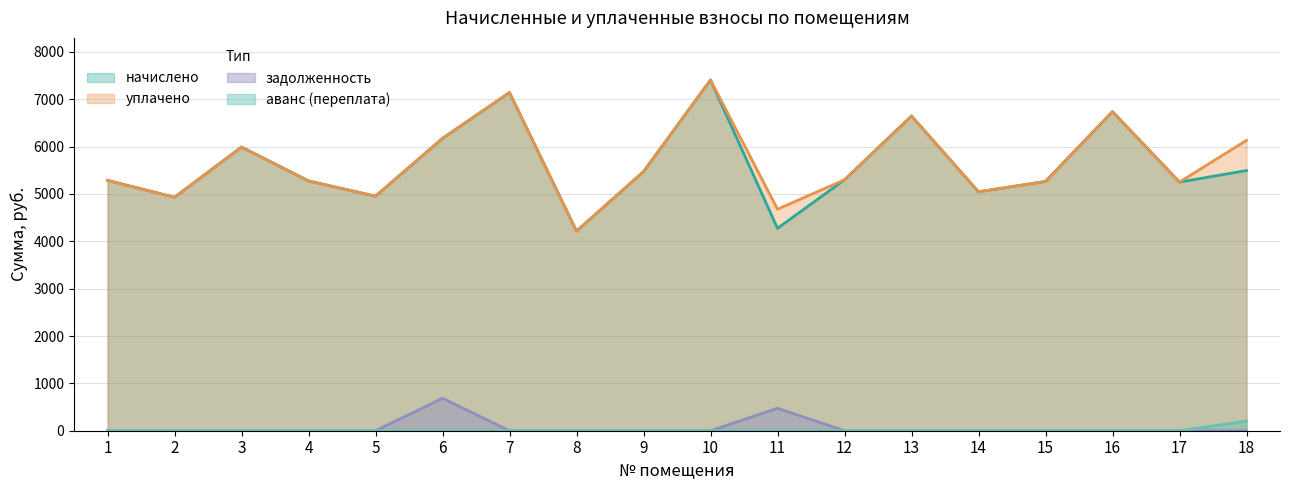

Reading left to right, what are all the values shown in this chart?

начислено: 5287.7	4930.6	5990.4	5276.1	4953.7	6174.7	7142.4	4216.3	5472.0	7407.4	4273.9	5299.3	6647.0	5045.8	5264.6	6739.2	5250.9	5495.0
уплачено: 5287.7	4930.6	5990.4	5276.1	4953.7	6174.7	7142.4	4216.3	5472.0	7407.4	4678.6	5299.3	6647.0	5045.8	5264.6	6739.2	5250.9	6132.6
задолженность: 0.0	0.0	0.0	0.0	0.0	686.1	0.0	0.0	0.0	0.0	474.9	0.0	0.0	0.0	0.0	0.0	0.0	0.0
аванс (переплата): 0.0	0.0	0.0	0.0	0.0	0.0	0.0	0.0	0.0	0.0	0.0	0.0	0.0	0.0	0.0	0.0	0.0	203.5